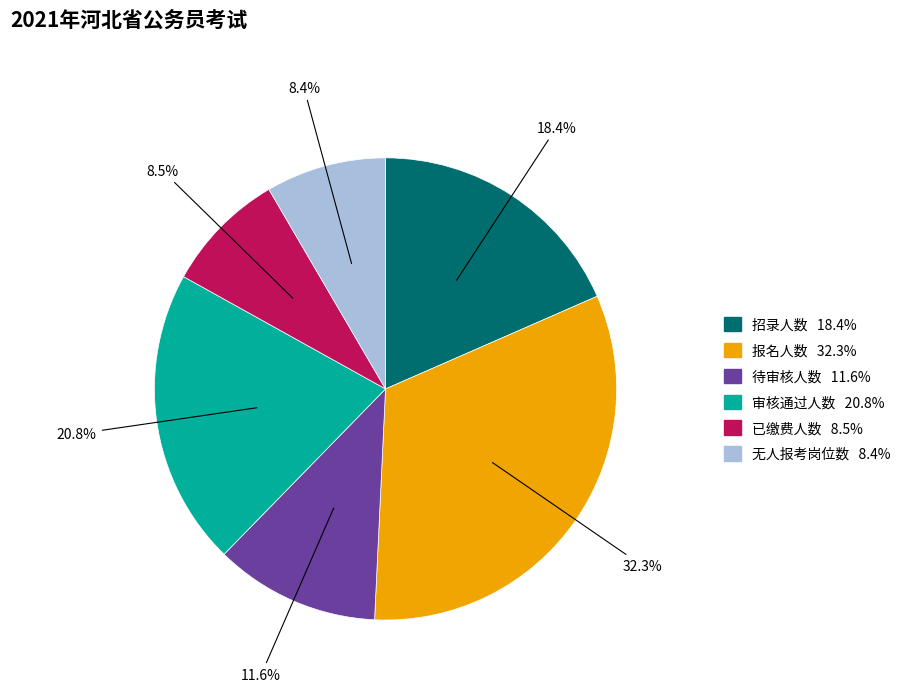

Combined, do 待审核人数 and 已缴费人数 account for over 50%?

No